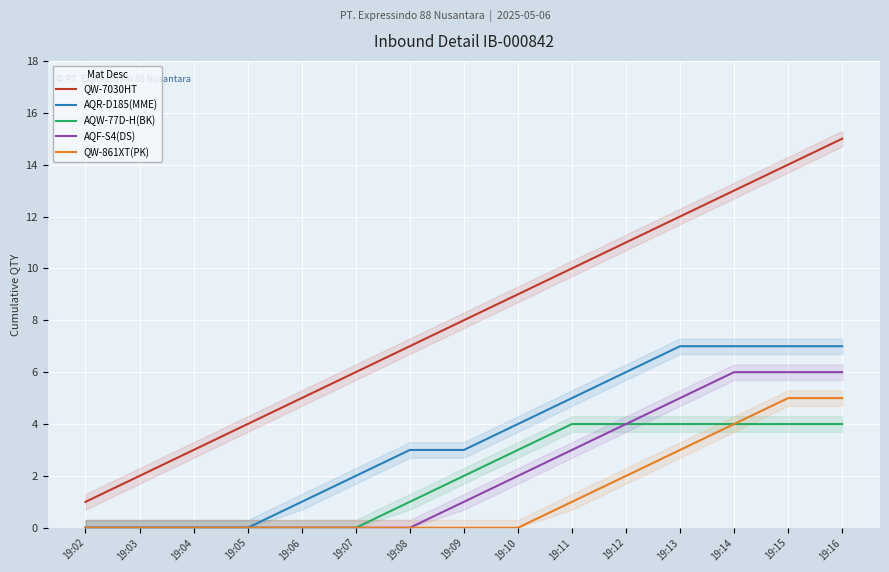

Which series has the largest total across all categories?

QW-7030HT